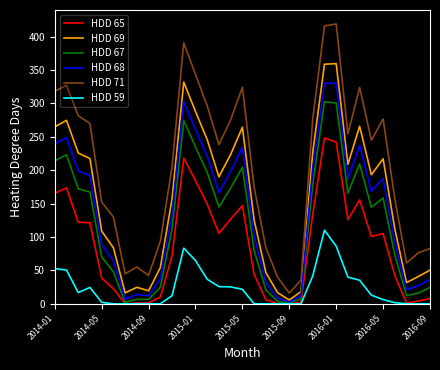

Which series has the largest total across all categories?

HDD 71